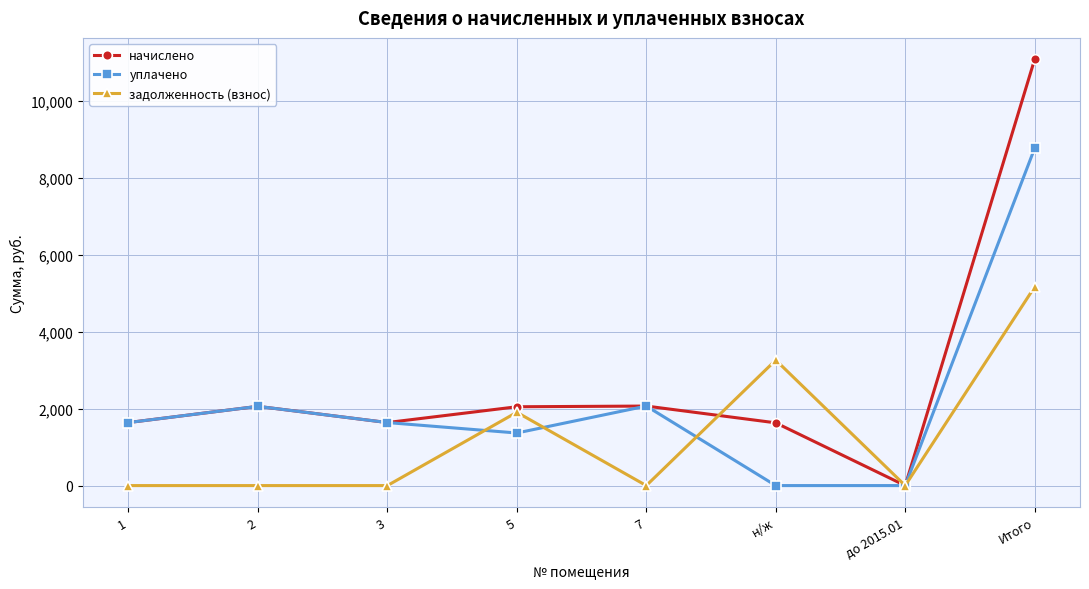

What is the value of the задолженность (взнос) point at the 8th from the left?

5168.5